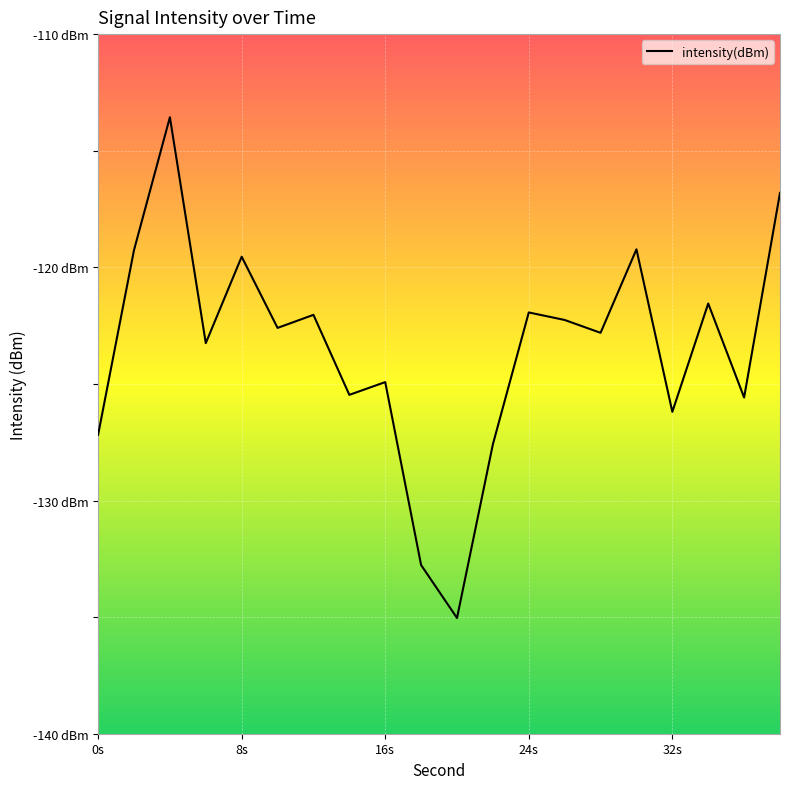

Is this an area chart (filled region under the line)?

No